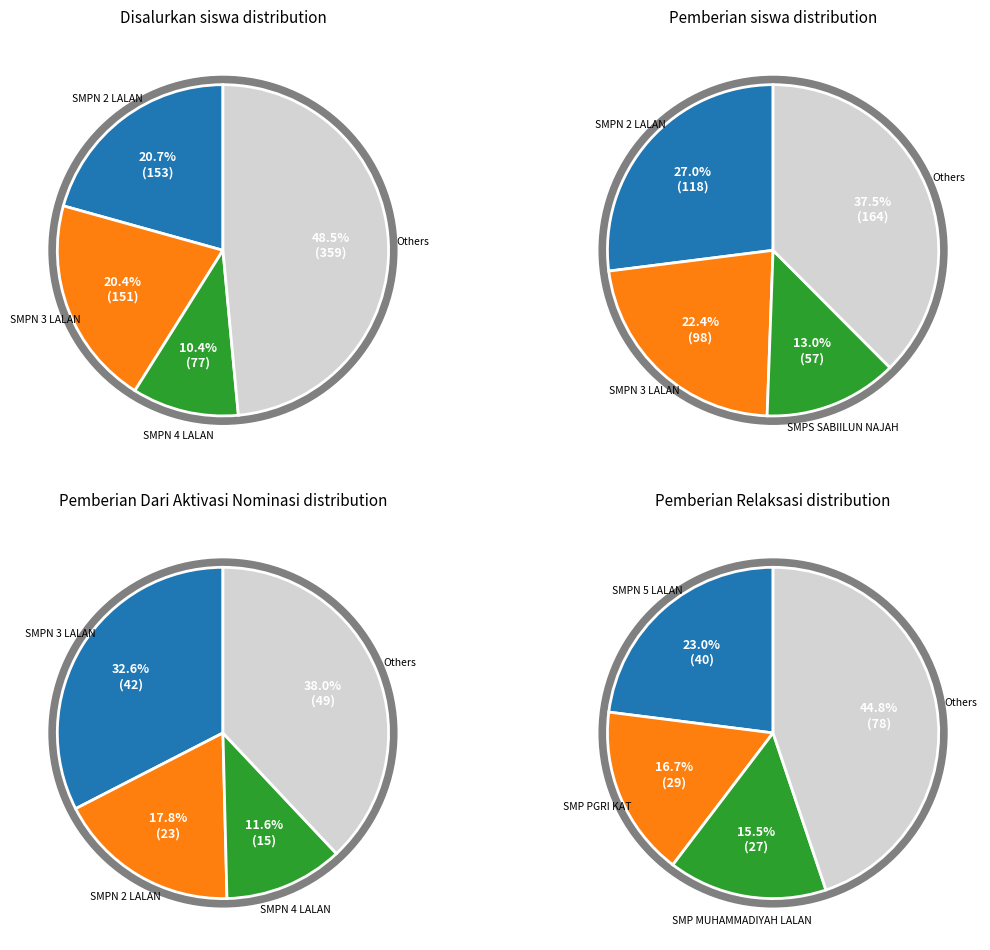

Between SMPN 5 LALAN and SMP PGRI KAT, which is larger?

SMPN 5 LALAN